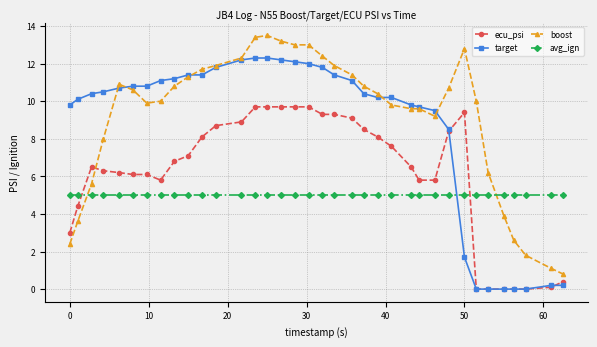

Rank the series by their maximum value, from highest to lowest.

boost, target, ecu_psi, avg_ign